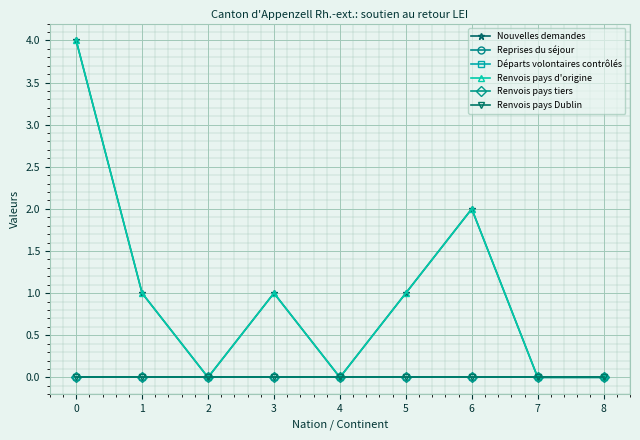

Does the chart have visible grid lines?

Yes